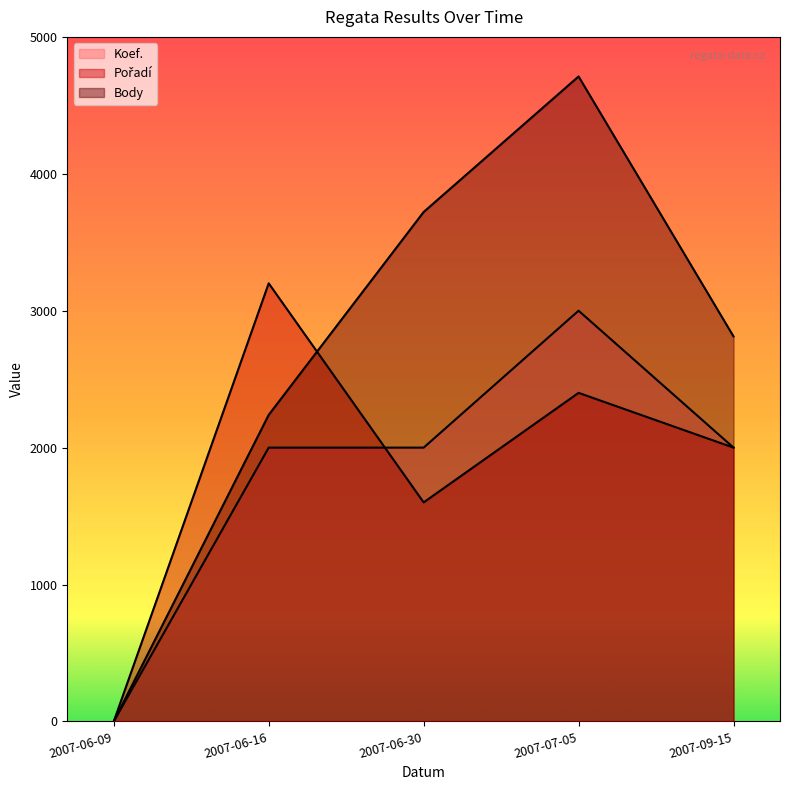

How many values in the Koef. series exceed 2000?

1